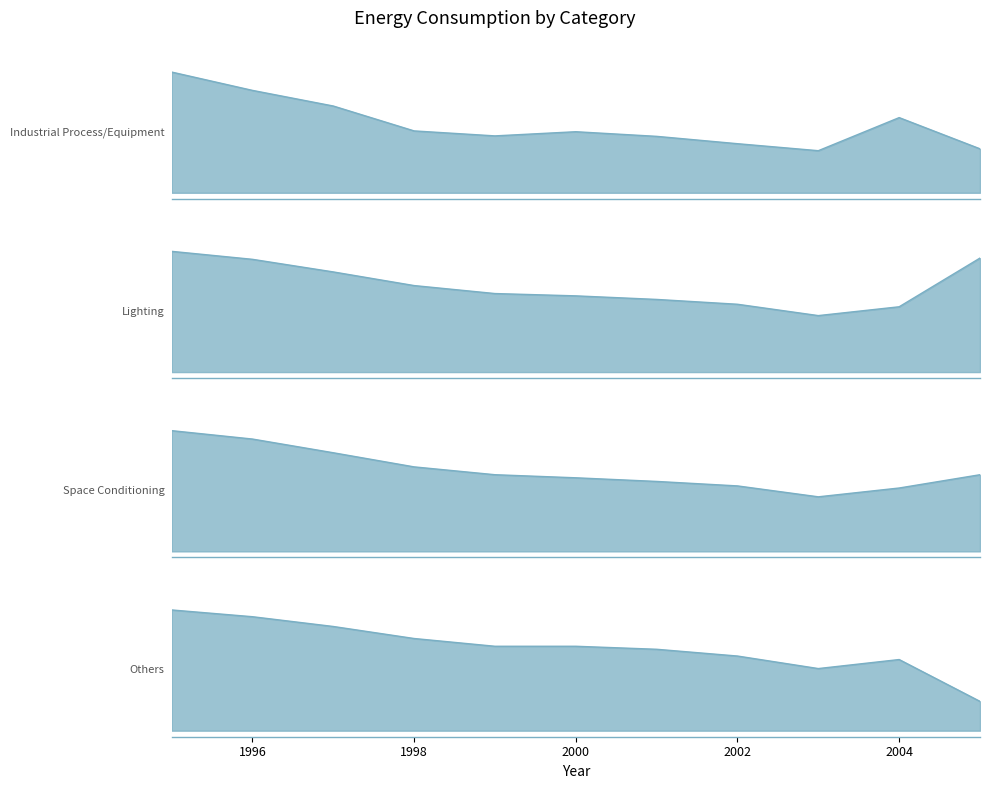

What is the average value of the Industrial Process/Equipment series?

4905